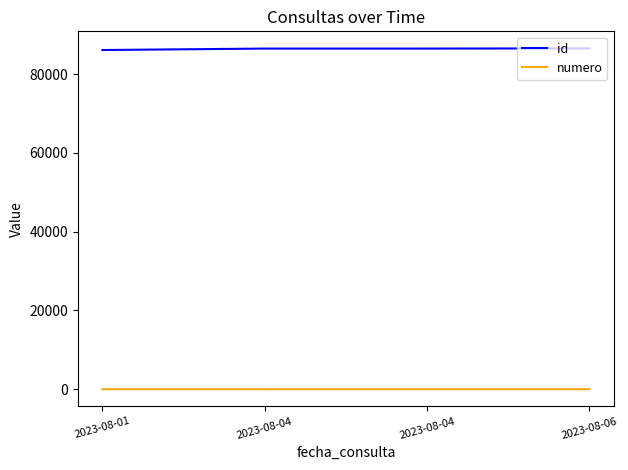

Reading left to right, extract all data points from this chart.

id: 86115	86482	86483	86534
numero: 1	2	3	4